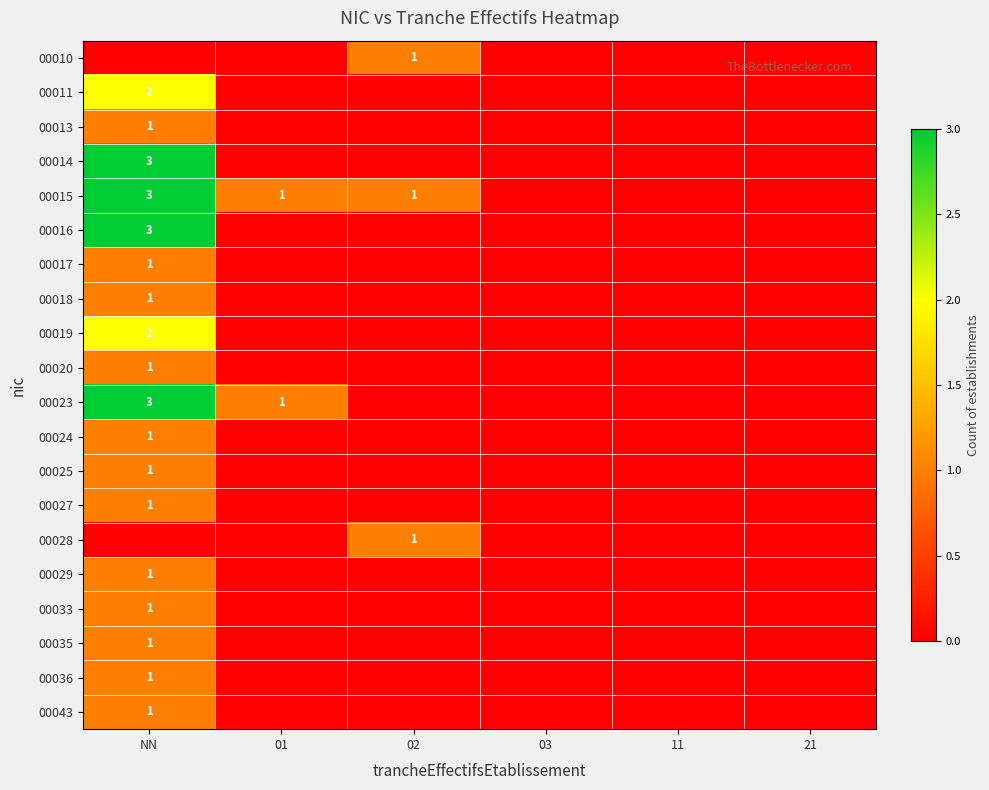

Is it true that 00025 equals 2 at NN?

False